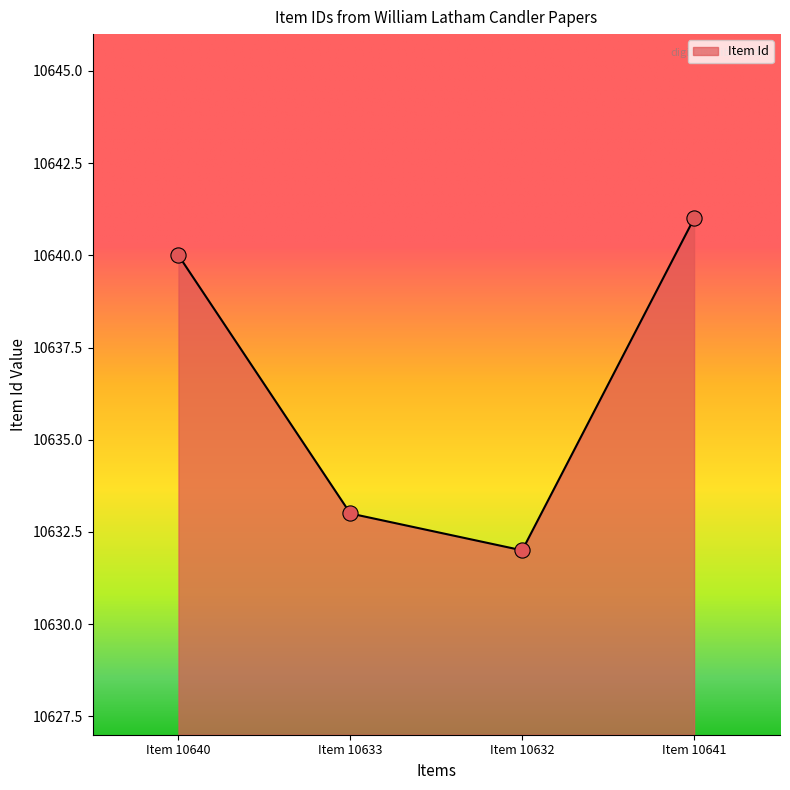

What is the ratio of the value at Item 10640 to the value at Item 10632?

1.0